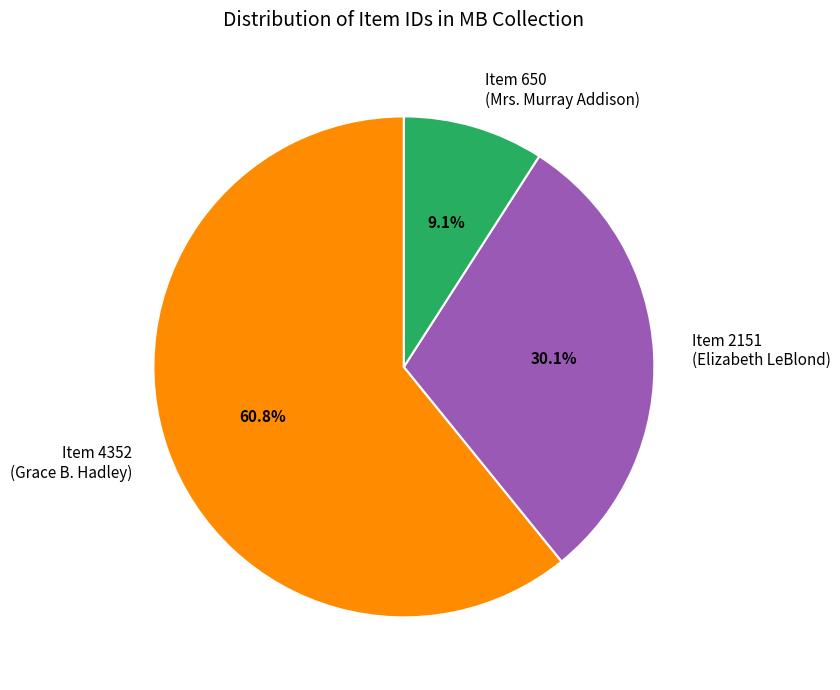

To the nearest percent, what is the average slice percentage?

33%